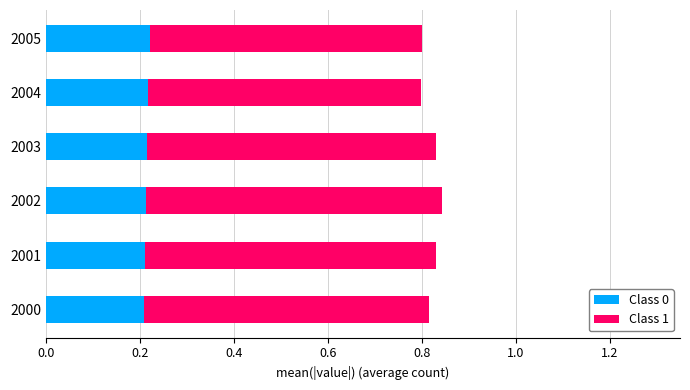

The value of Class 0 at 2000 is 0.3. True or false?

False